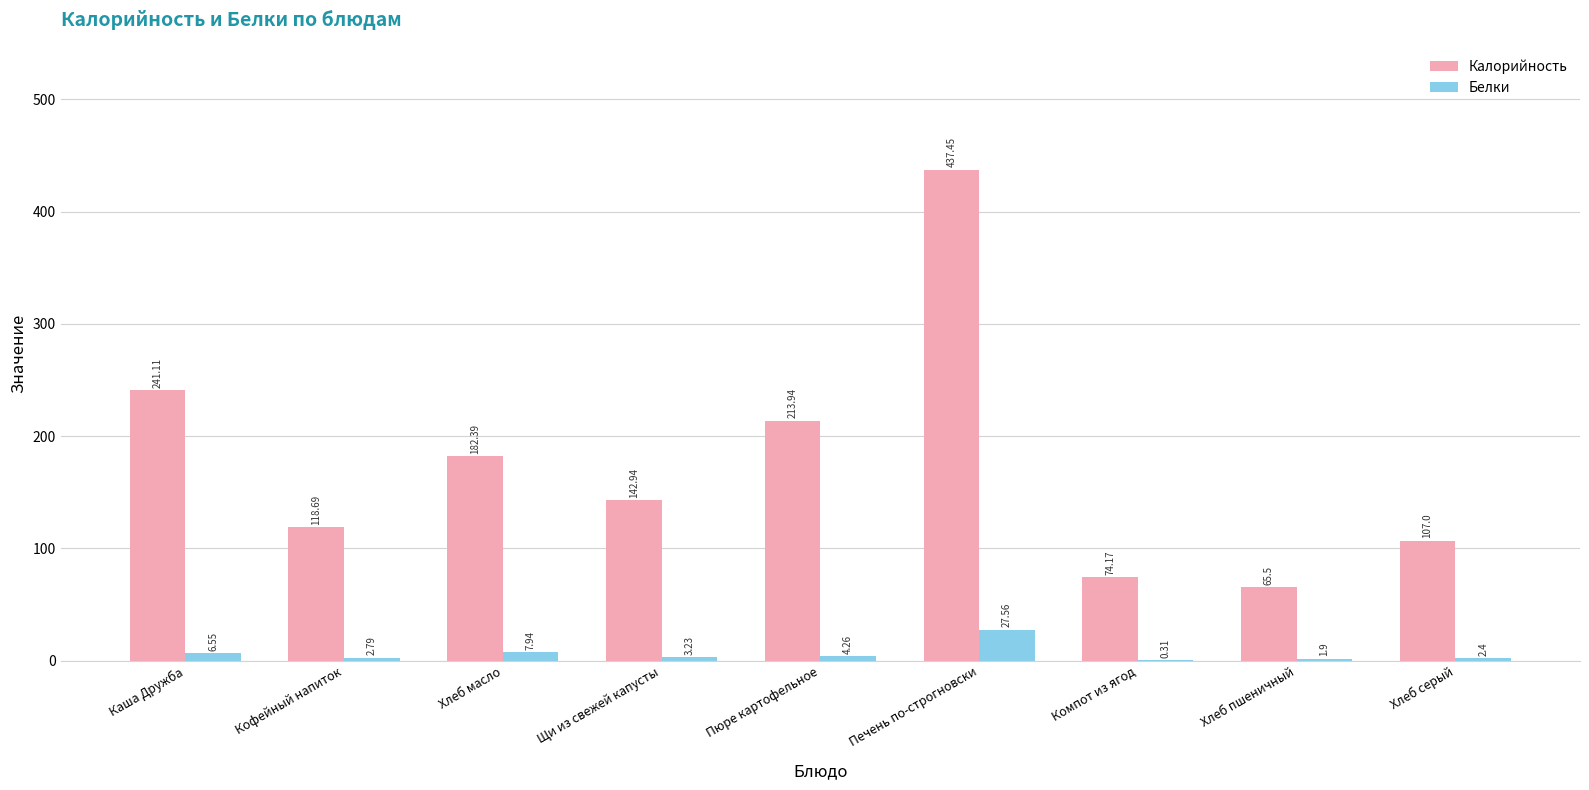

How many groups of bars are there?

9